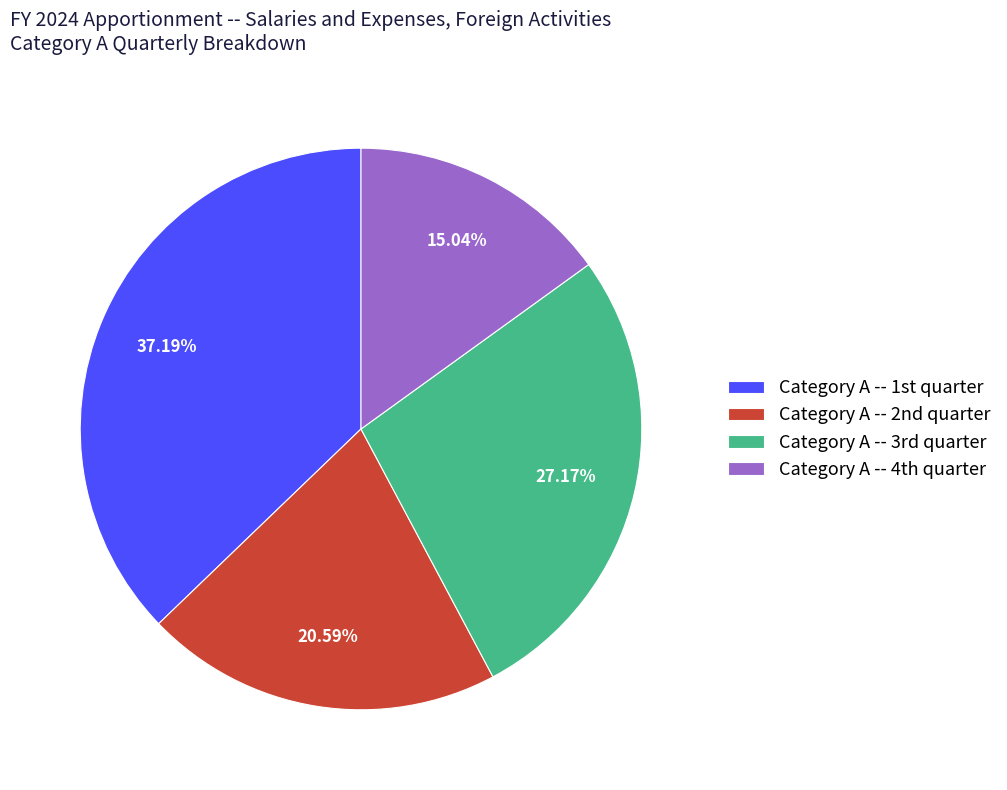

Which slice is the largest?

Category A -- 1st quarter